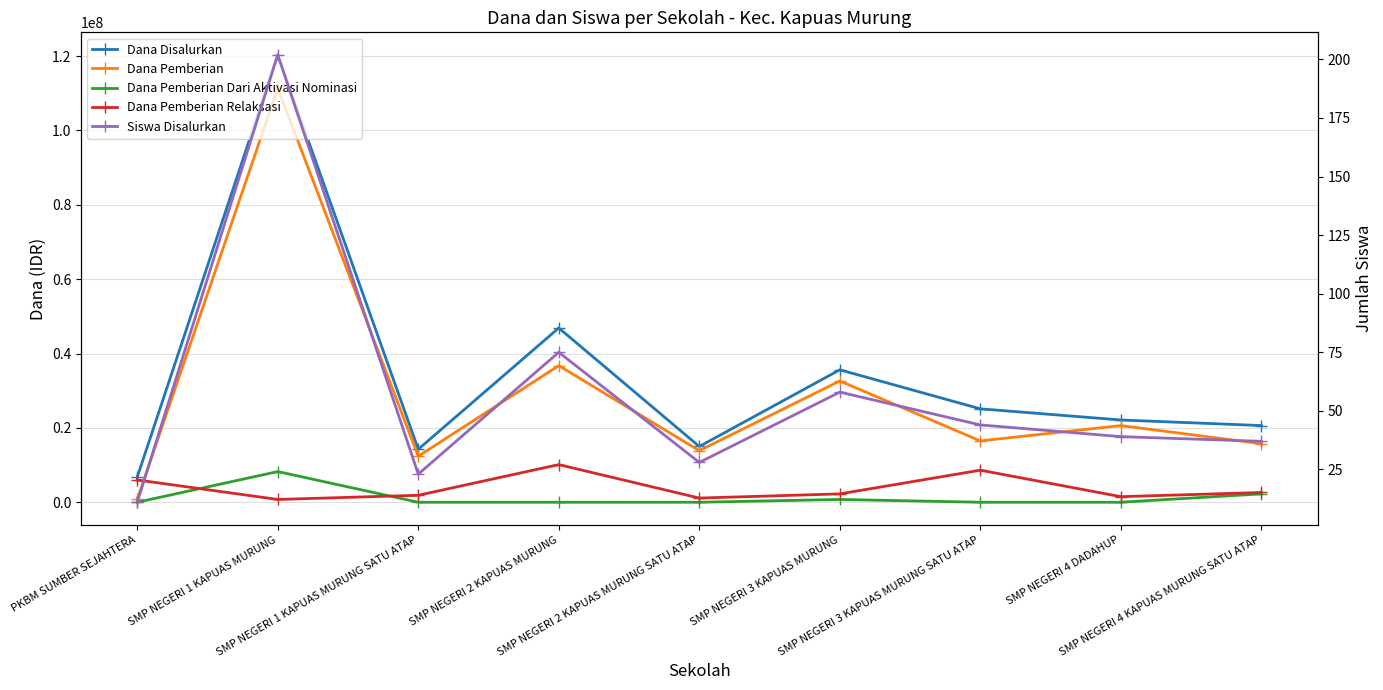

Where is the first local minimum for Dana Pemberian?

SMP NEGERI 1 KAPUAS MURUNG SATU ATAP